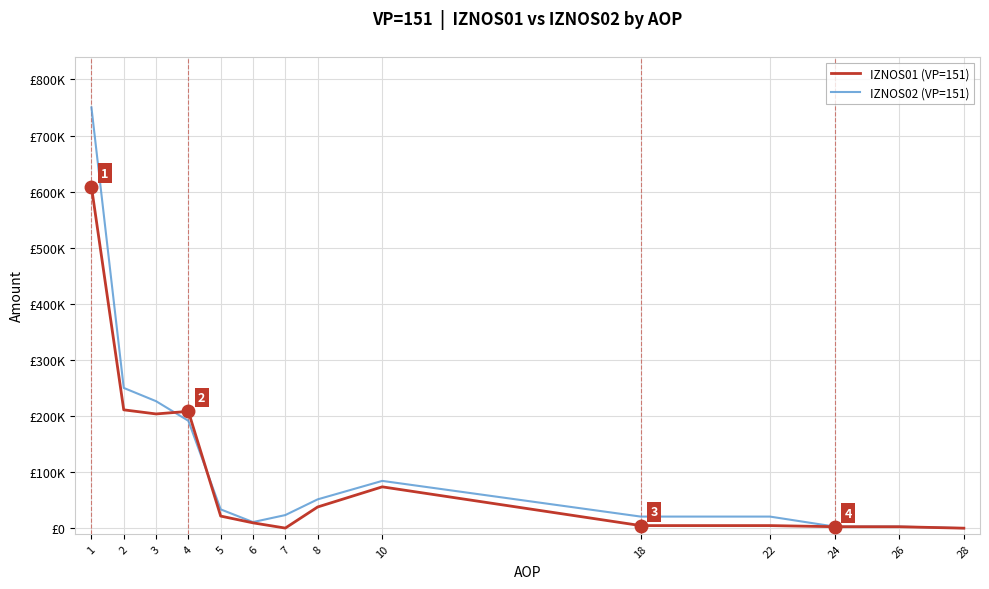

The value of IZNOS02 (VP=151) at 4 is 191489.3. True or false?

True